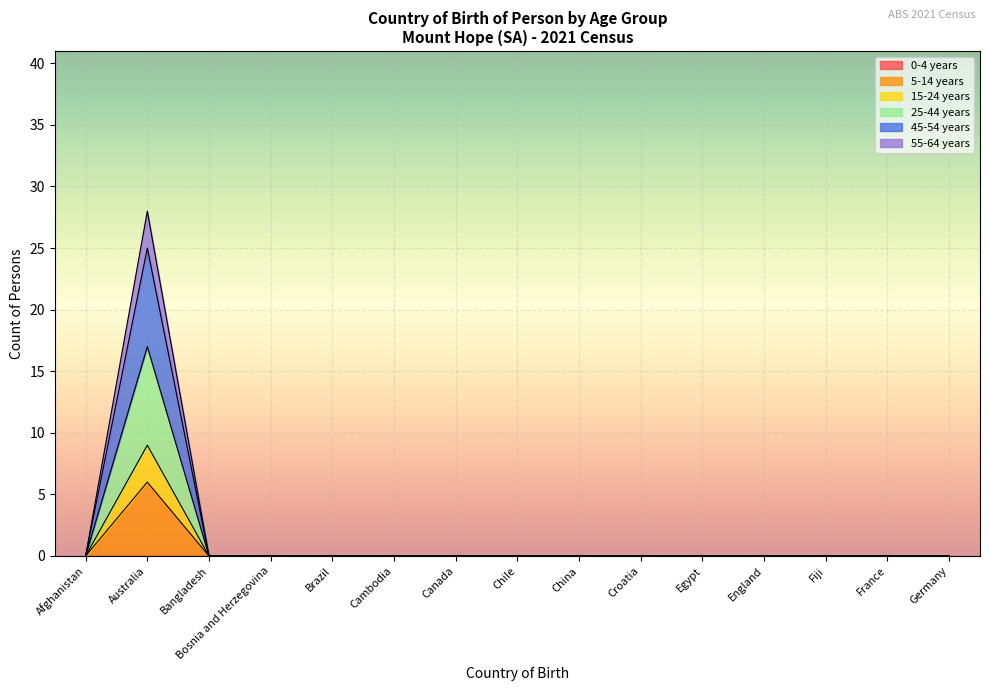

At how many categories does at least one series exceed 24?

1